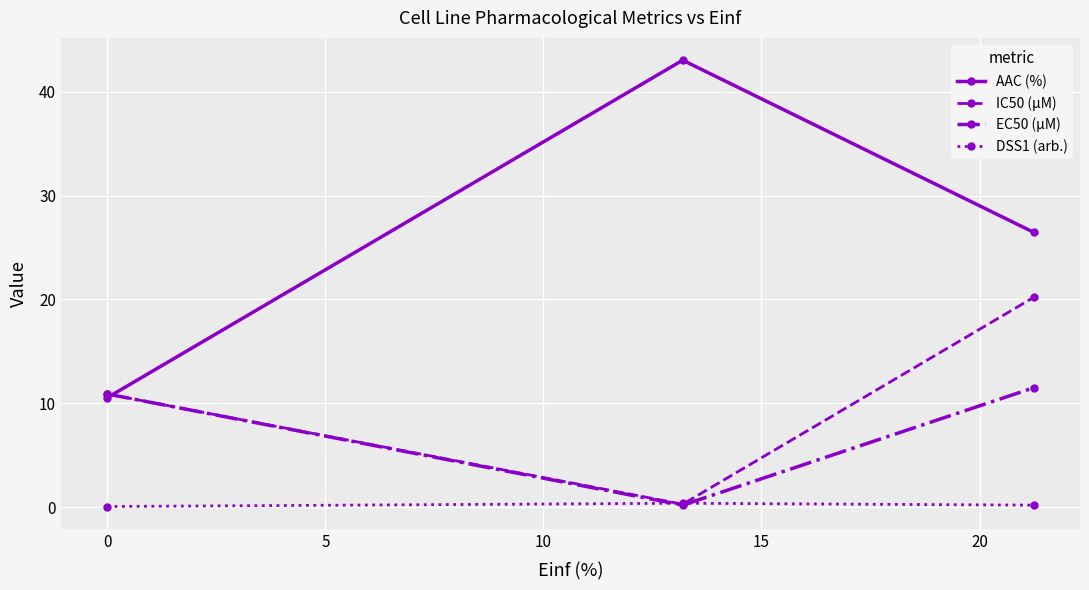

How many lines are shown in the chart?

4